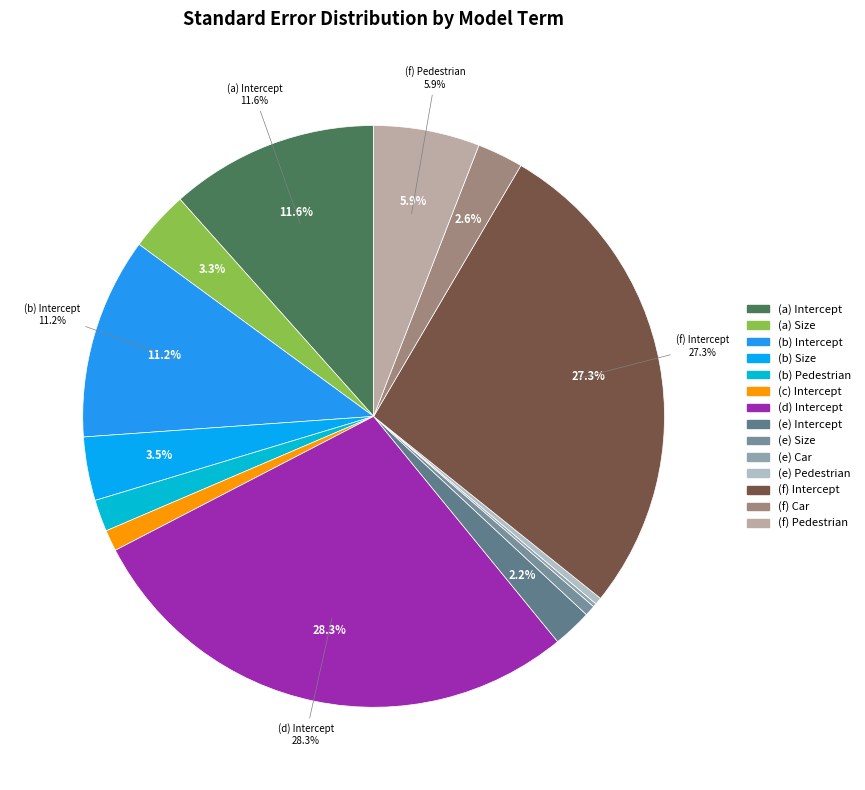

Which category has the smallest portion of the pie?

Car